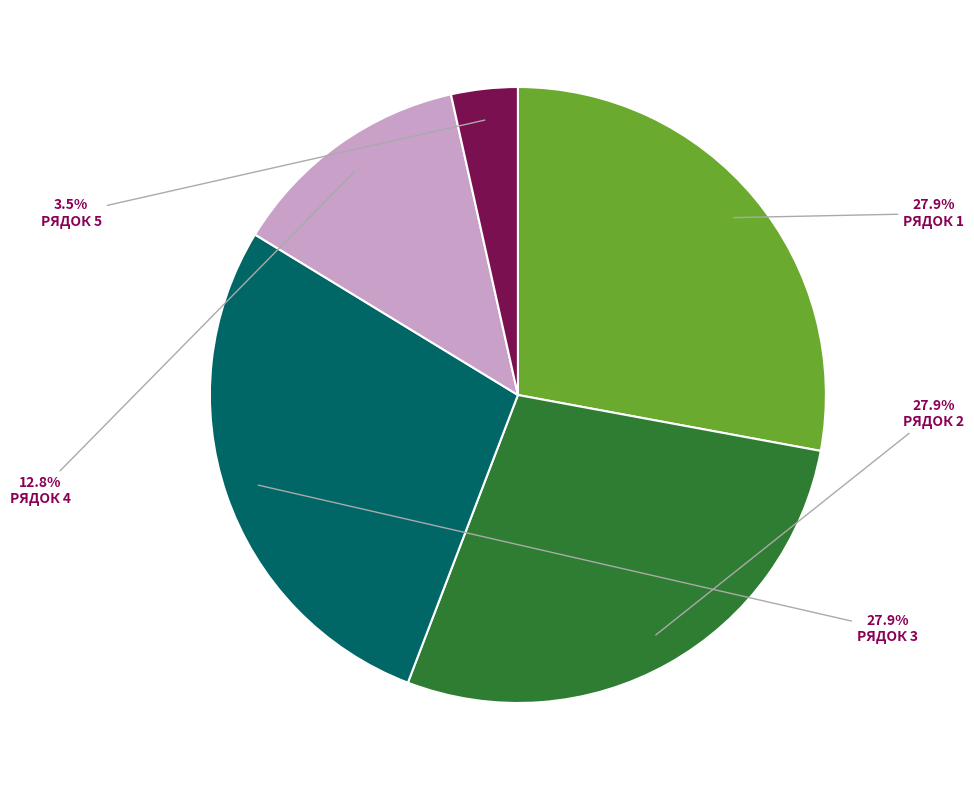

Is there a majority slice in this chart?

No